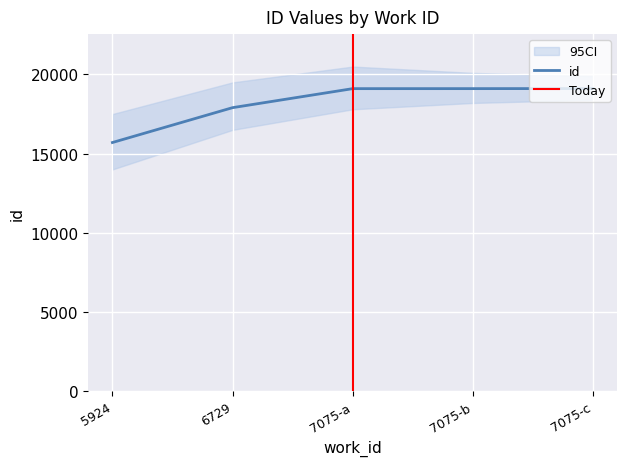

Which label corresponds to the smallest value in the chart?

5924